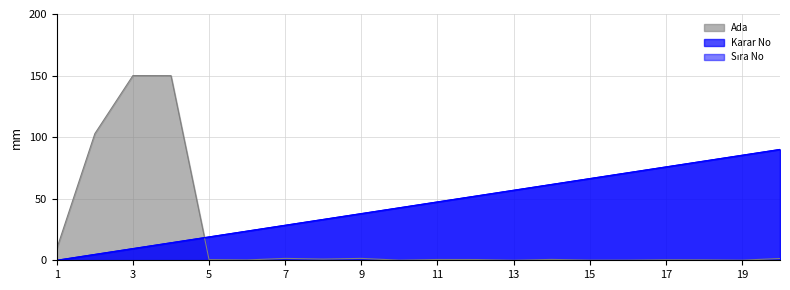

True or false: Karar No and Sıra No intersect in this chart.

False